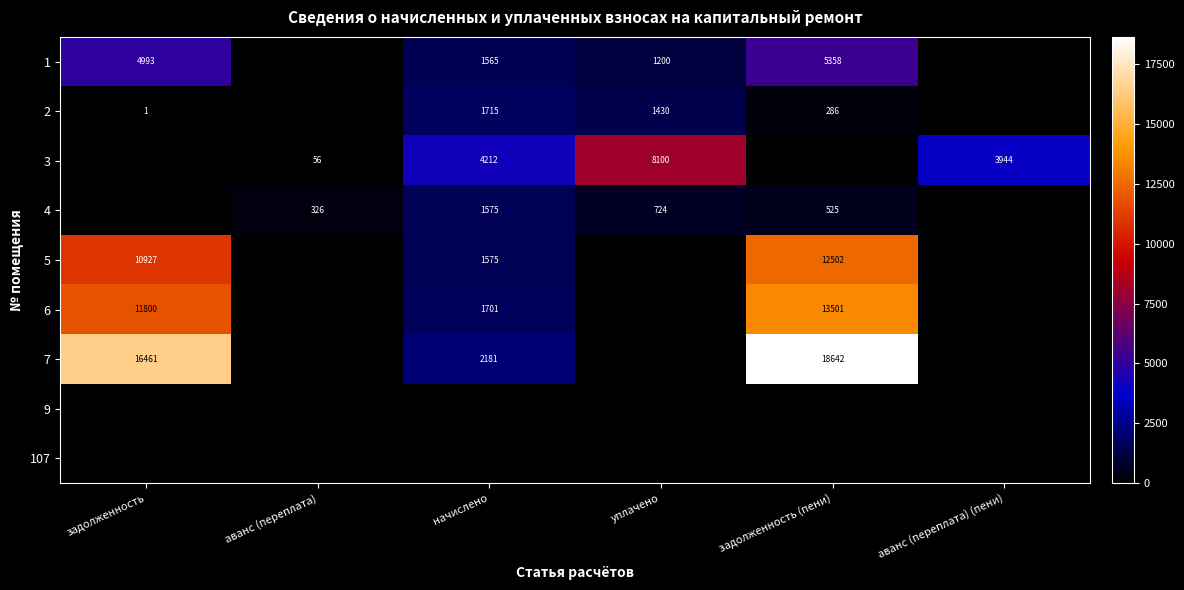

The value of 1 at задолженность (пени) is 3117. True or false?

False